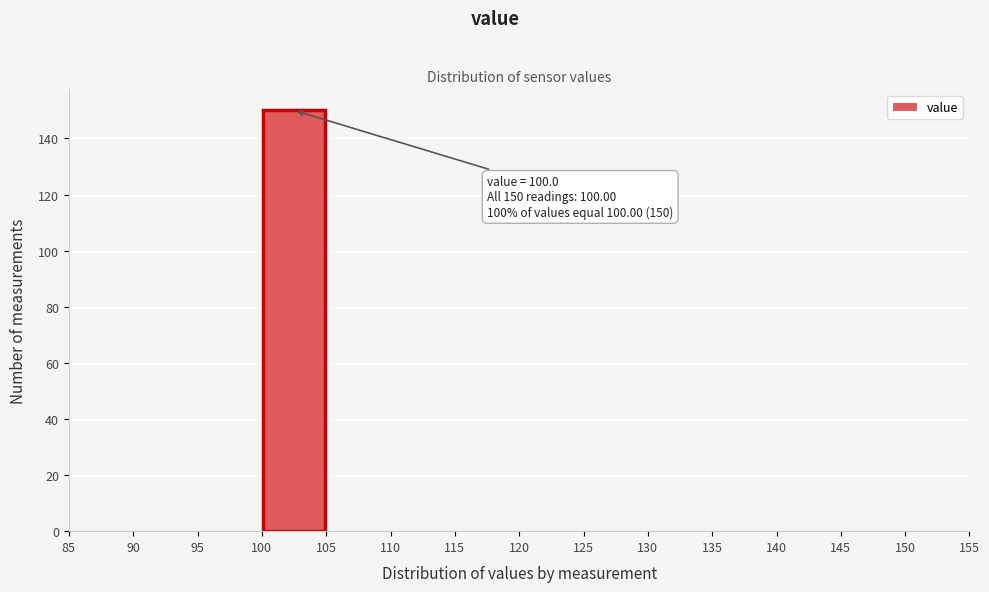

Which range on the x-axis has the tallest bar?

100 to 105